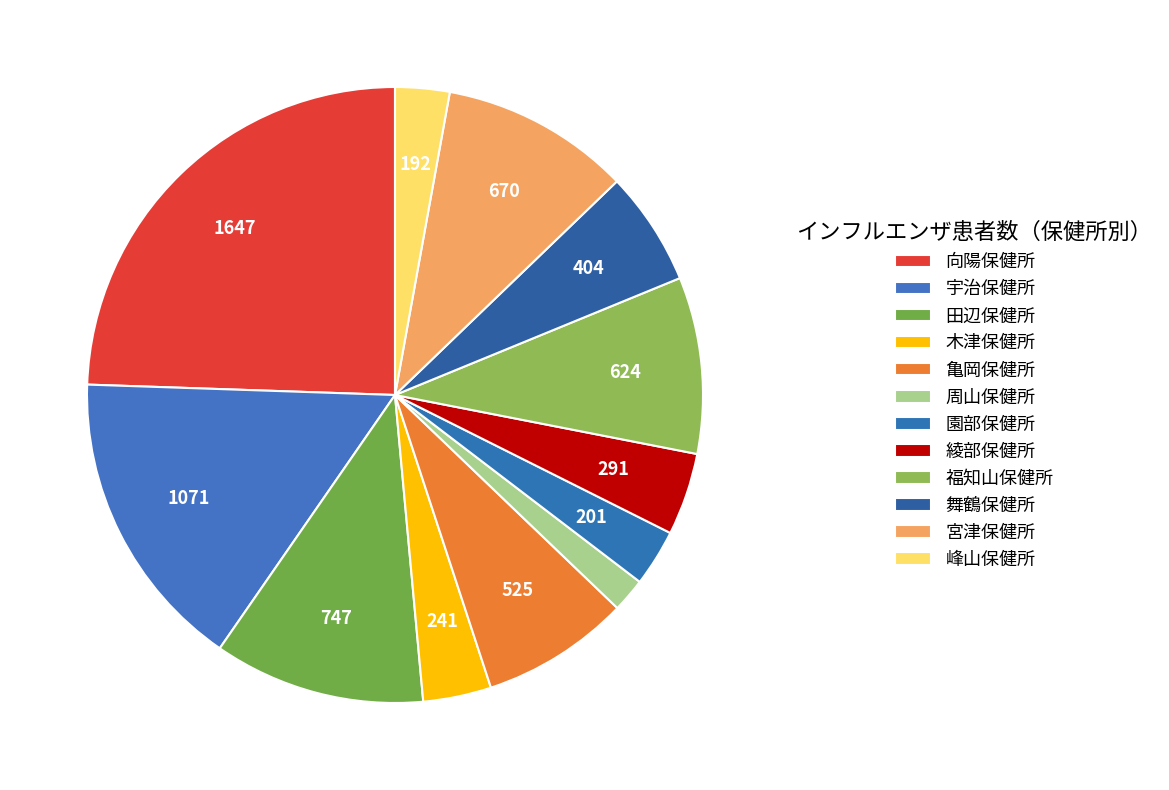

Between 田辺保健所 and 園部保健所, which is larger?

田辺保健所